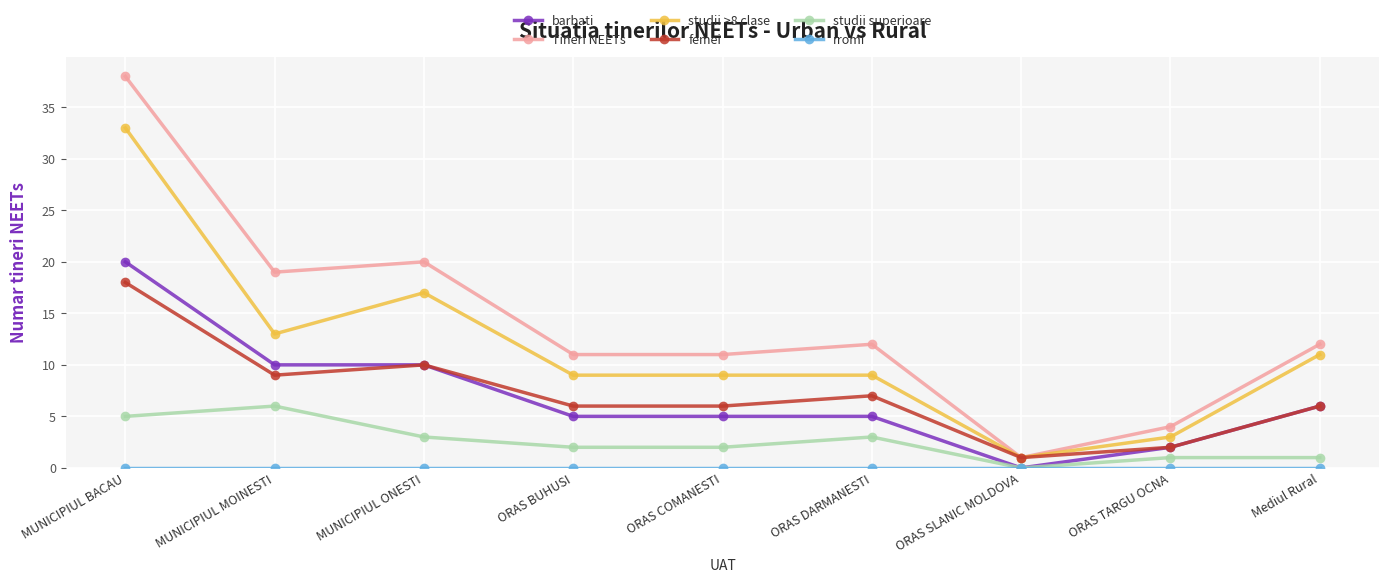

What is the difference between the second highest and second lowest values in the barbati series?

8